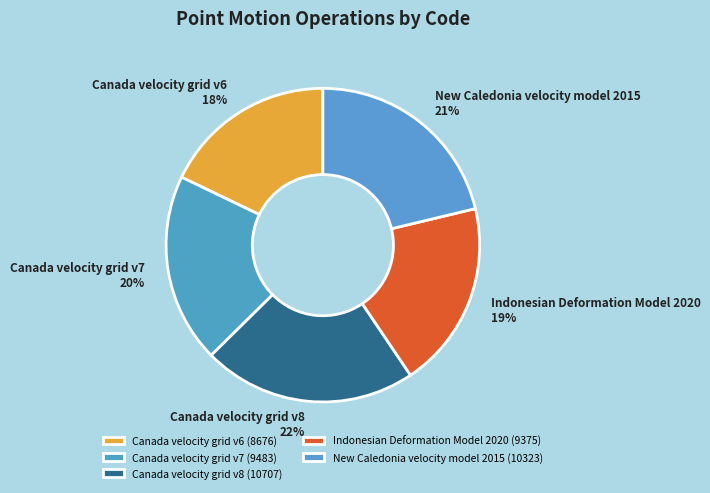

Which has a higher value, Canada velocity grid v6 or Canada velocity grid v7?

Canada velocity grid v7